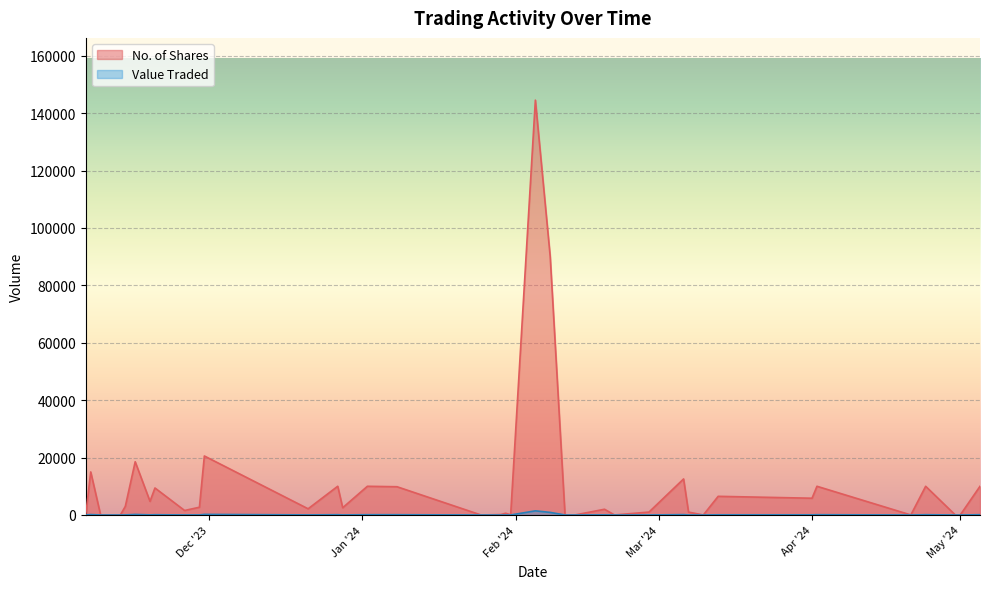

At how many categories does at least one series exceed 110334?

1